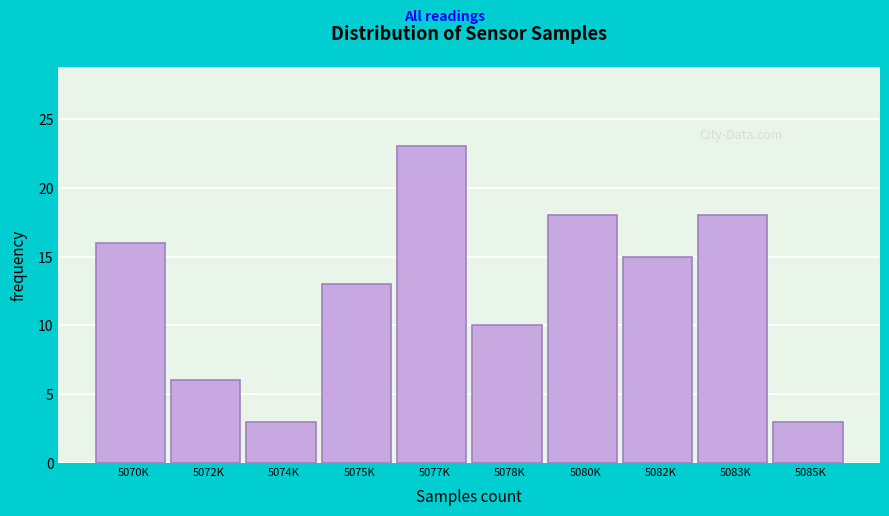

Reading left to right, what are all the values shown in this chart?

5070K=16	5072K=6	5074K=3	5075K=13	5077K=23	5078K=10	5080K=18	5082K=15	5083K=18	5085K=3